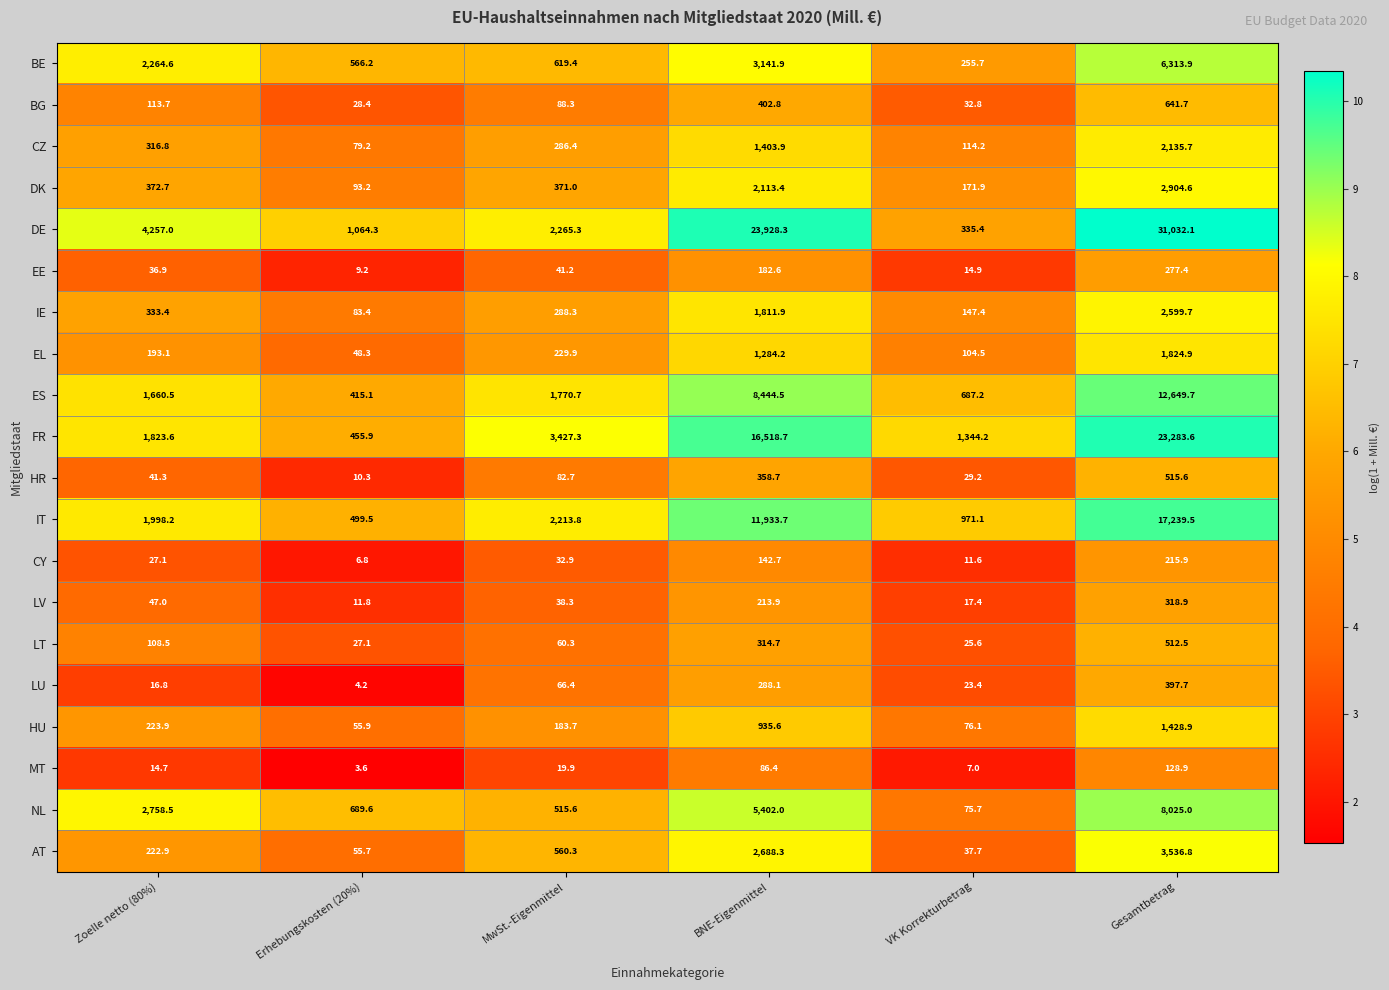

At how many categories does at least one series exceed 3?

6